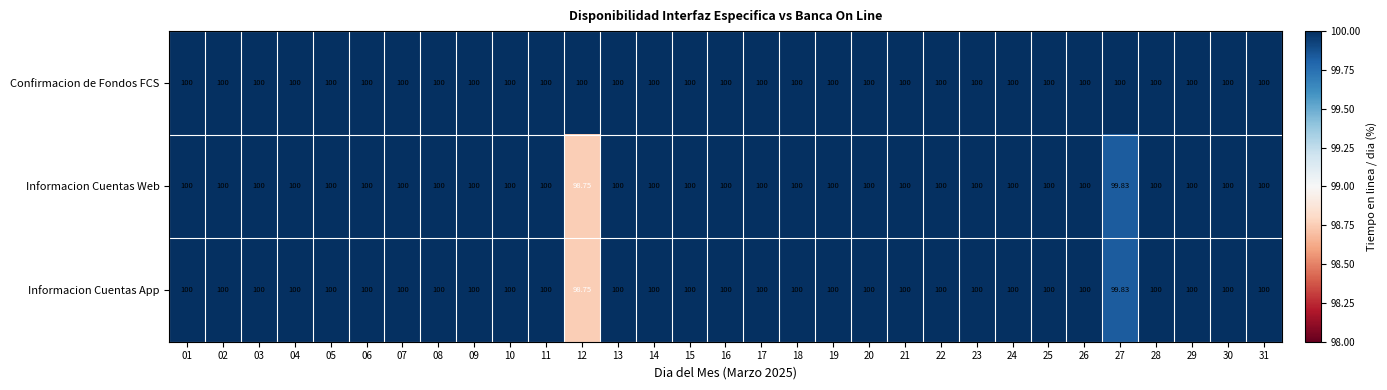

Which series has the largest total across all categories?

Confirmacion de Fondos FCS